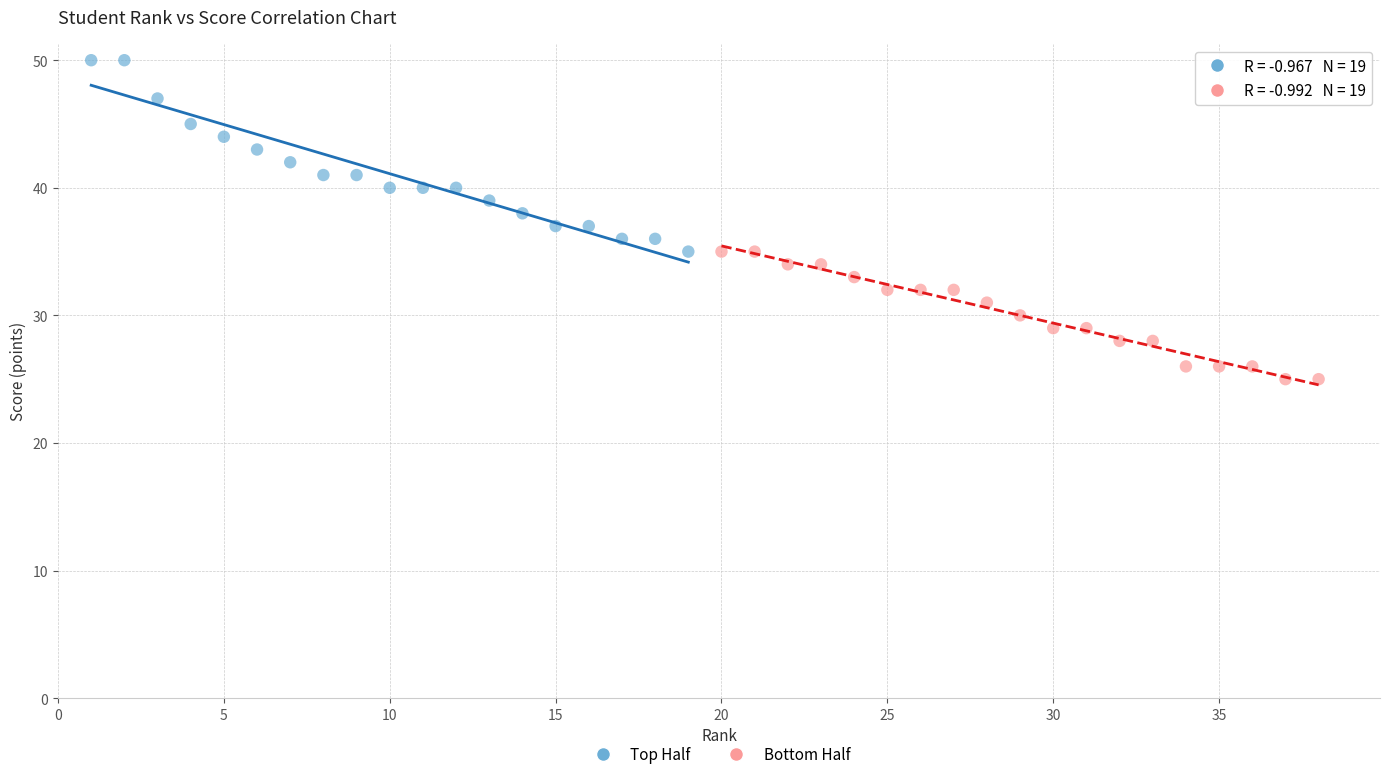

Which series reaches the maximum Y coordinate?

Top Half